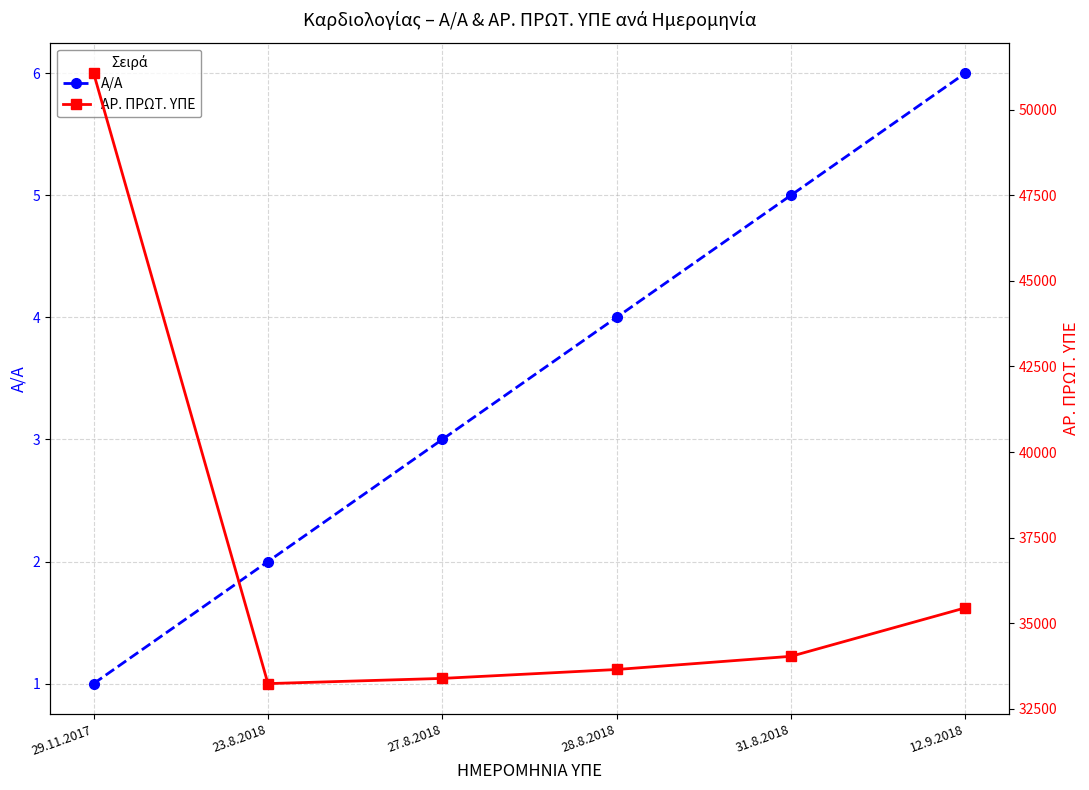

Read the ΑΡ. ΠΡΩΤ. ΥΠΕ value at 31.8.2018, to the nearest 100.

34000